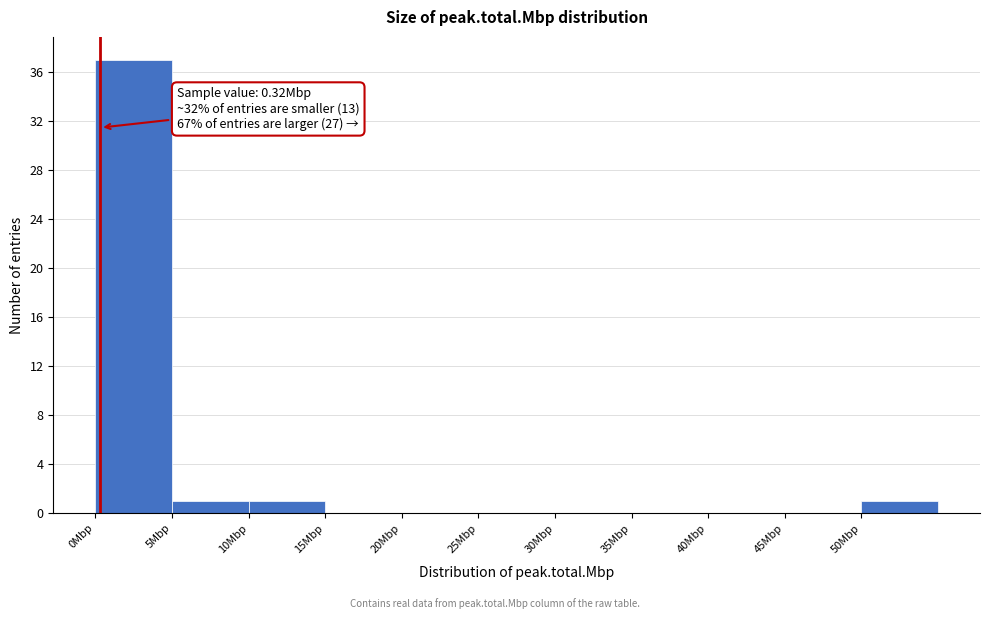

Over which range of the x-axis is the bar tallest?

0 to 5